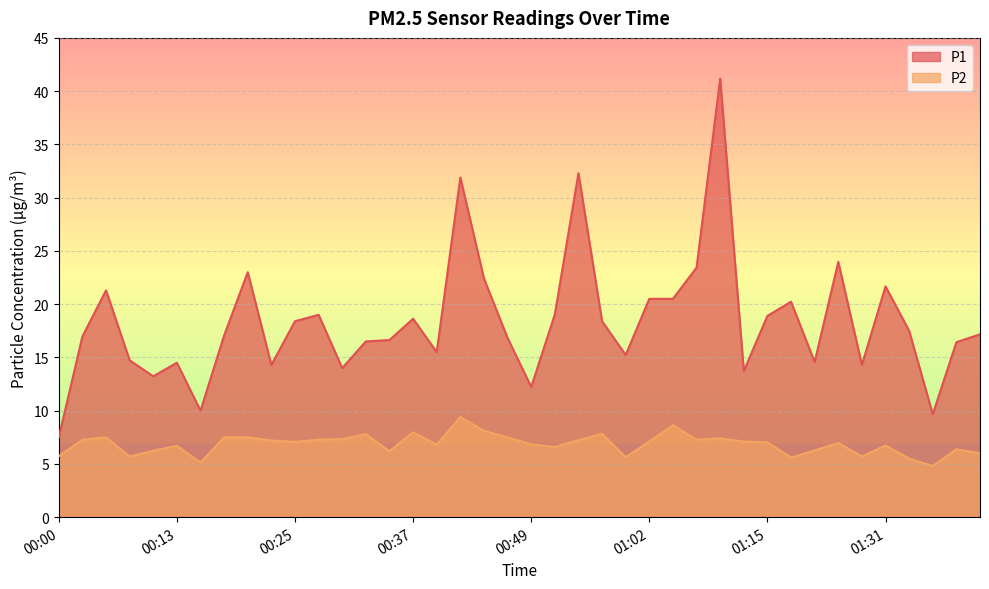

Reading right to left, what are all the values shown in this chart?

P1: 17.2	16.4	9.7	17.5	21.7	14.3	24.0	14.6	20.2	18.9	13.7	41.2	23.4	20.5	20.5	15.2	18.4	32.3	19.0	12.2	16.8	22.4	31.9	15.5	18.6	16.6	16.5	14.0	19.0	18.4	14.3	23.0	17.1	10.0	14.5	13.2	14.7	21.3	17.0	7.5
P2: 6.0	6.4	4.8	5.5	6.7	5.7	7.0	6.3	5.6	7.0	7.1	7.4	7.3	8.6	7.1	5.6	7.8	7.2	6.6	6.8	7.5	8.1	9.4	6.8	8.0	6.2	7.8	7.3	7.3	7.1	7.2	7.5	7.5	5.1	6.7	6.2	5.7	7.5	7.3	5.7